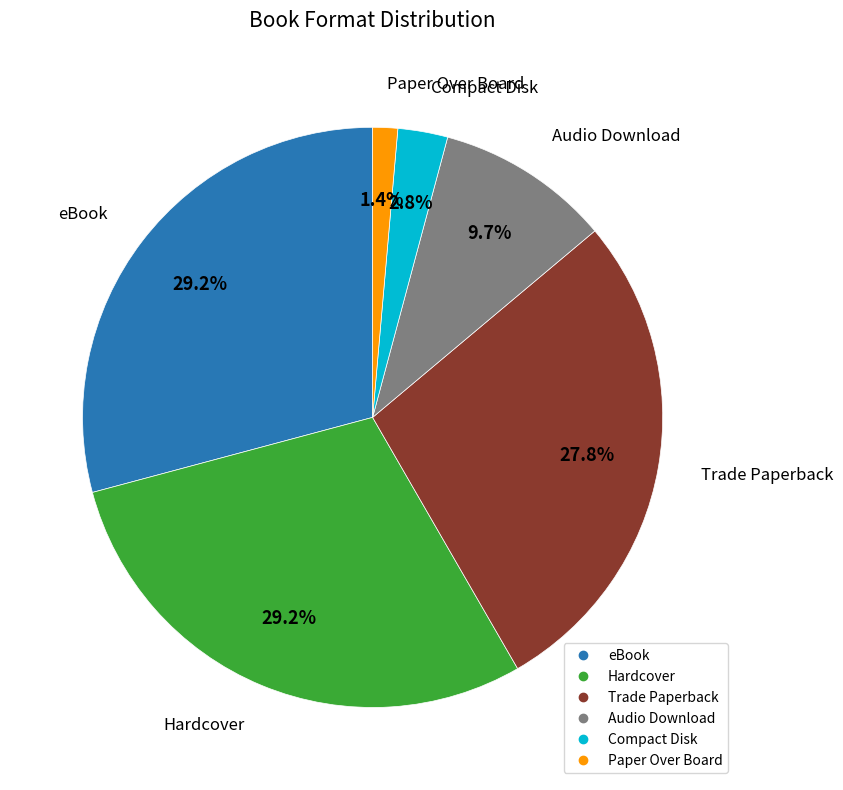

Is there any slice that represents more than half of the pie?

No